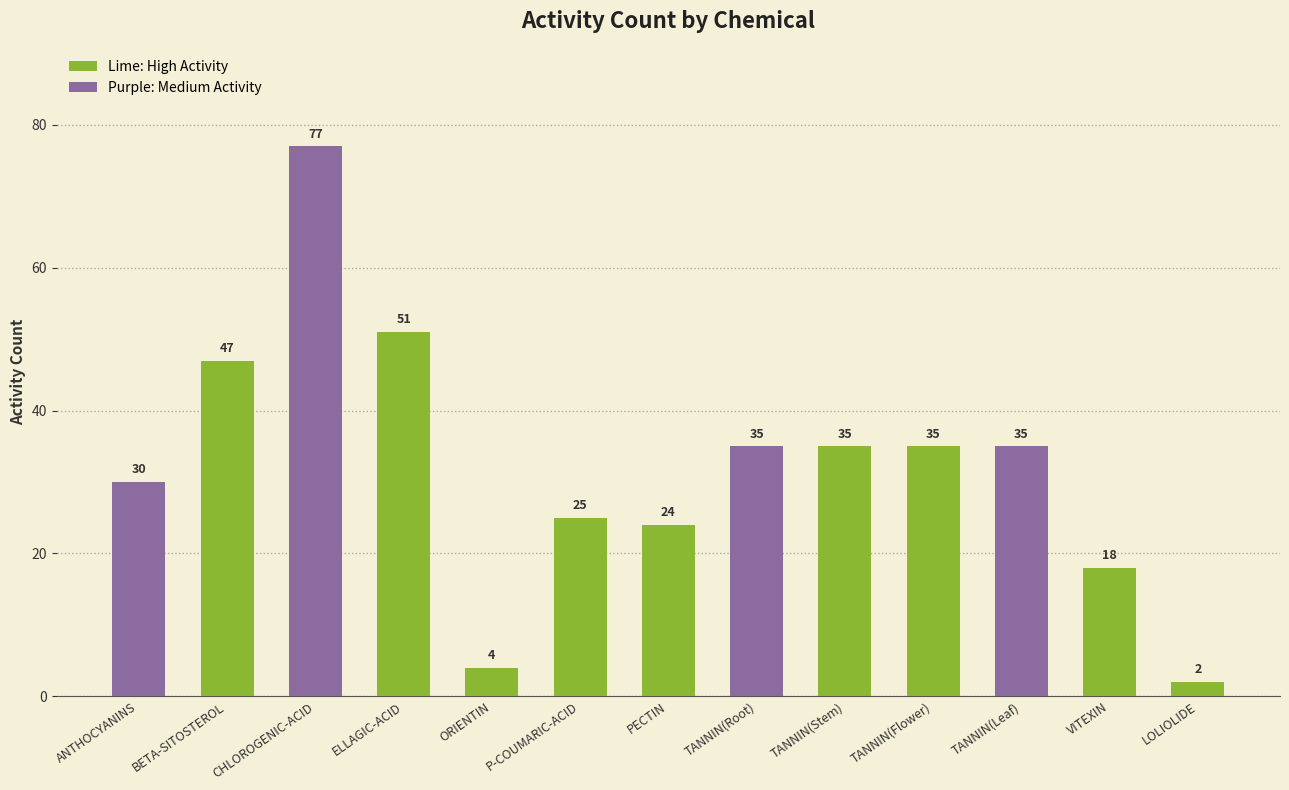

Reading left to right, transcribe all the data shown in this chart.

ANTHOCYANINS=30	BETA-SITOSTEROL=47	CHLOROGENIC-ACID=77	ELLAGIC-ACID=51	ORIENTIN=4	P-COUMARIC-ACID=25	PECTIN=24	TANNIN(Root)=35	TANNIN(Stem)=35	TANNIN(Flower)=35	TANNIN(Leaf)=35	VITEXIN=18	LOLIOLIDE=2